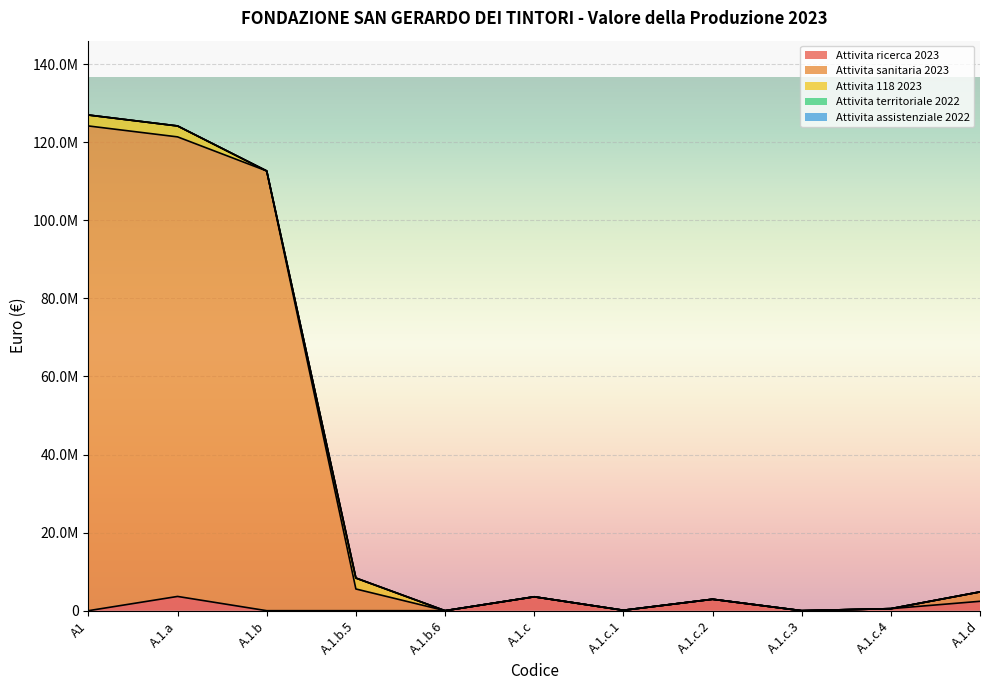

What position from the right is A.1.b.6?

7